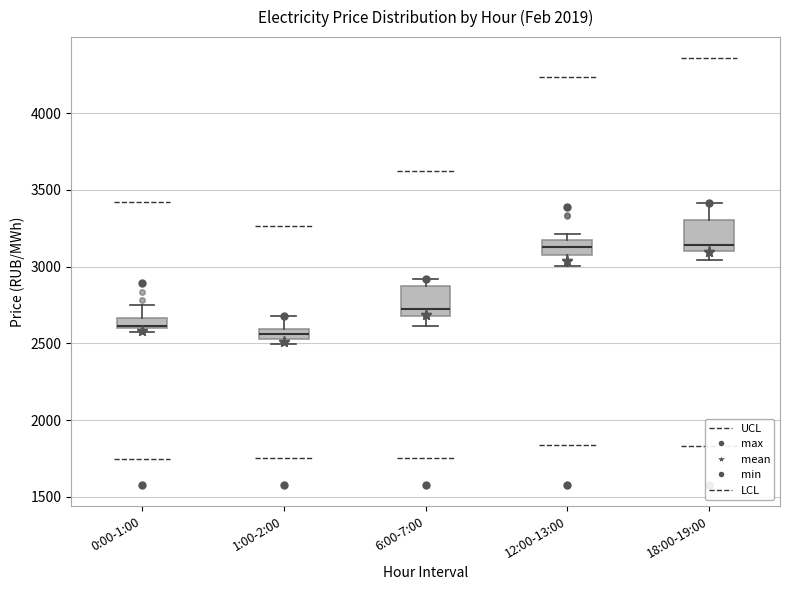

Where is the lower edge of the box for 0:00-1:00 on the y-axis? The values are not printed on the chart, so give them approximately, as read against the axis.

2600